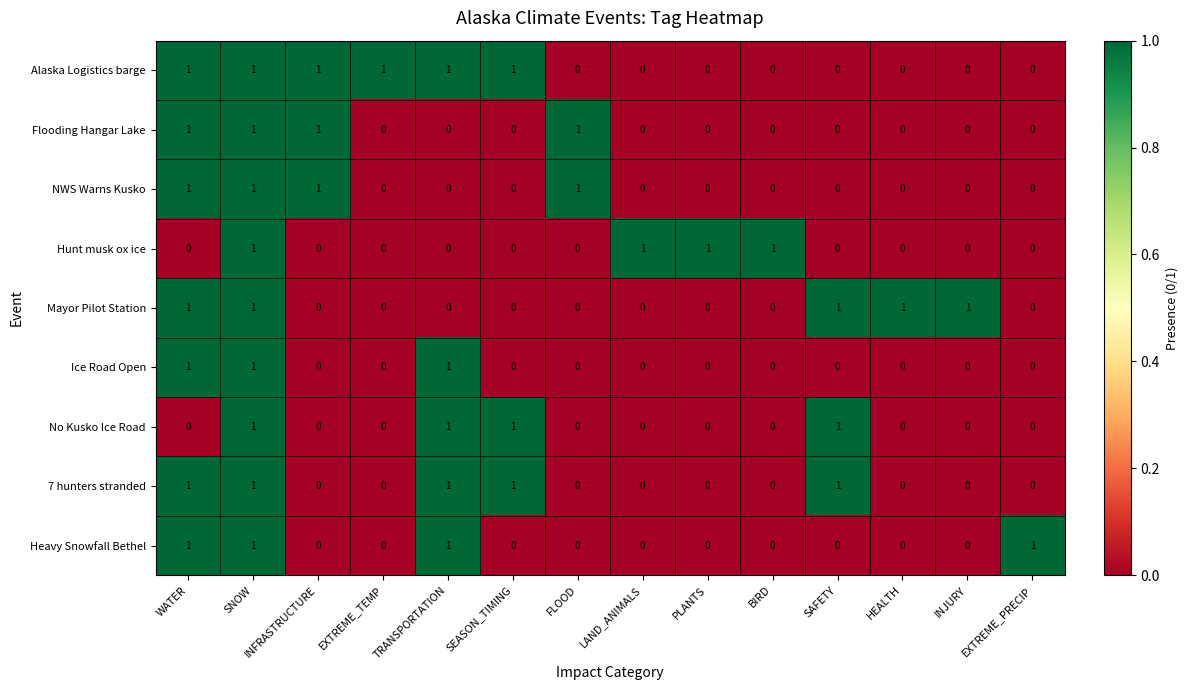

The Ice Road Open series shows 0 at INJURY. True or false?

True